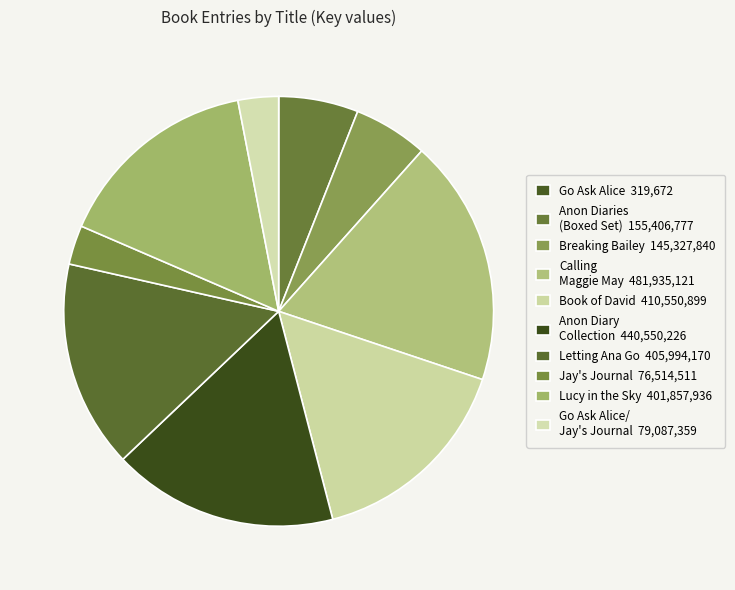

How many slices are in this pie chart?

10